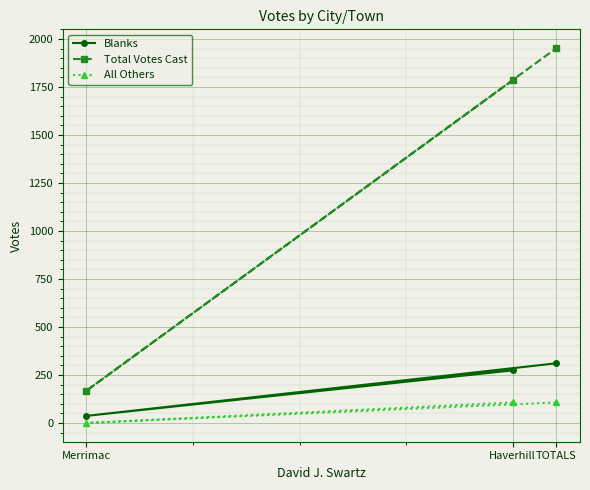

What is the label of the 1st point from the left?

Merrimac